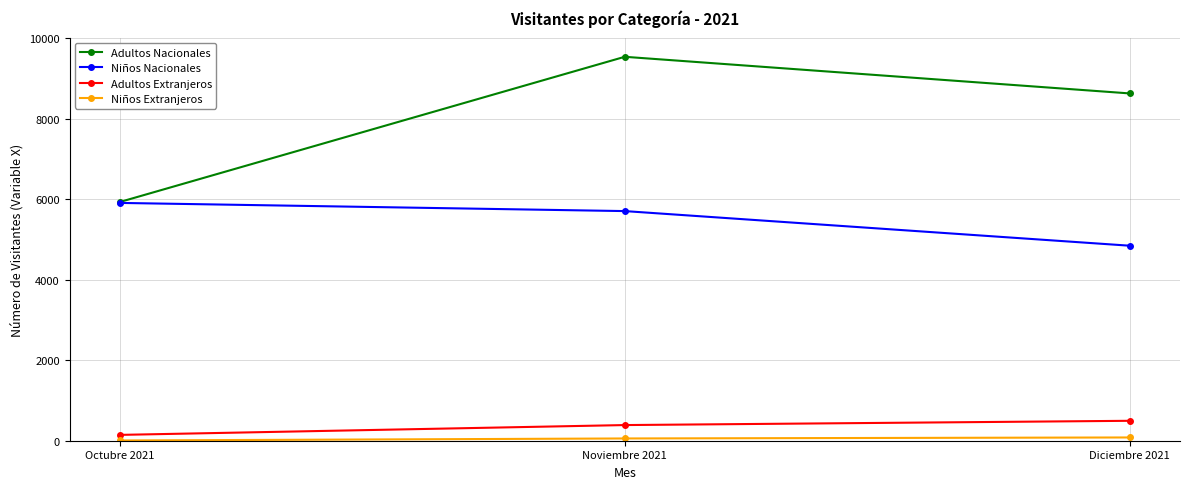

Which series has the widest spread of values?

Adultos Nacionales